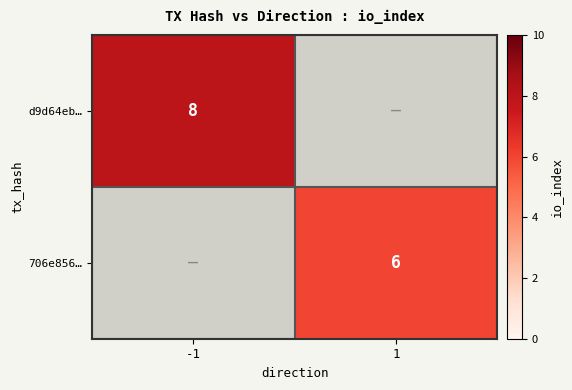

Is it true that d9d64eb… equals 8 at -1?

True